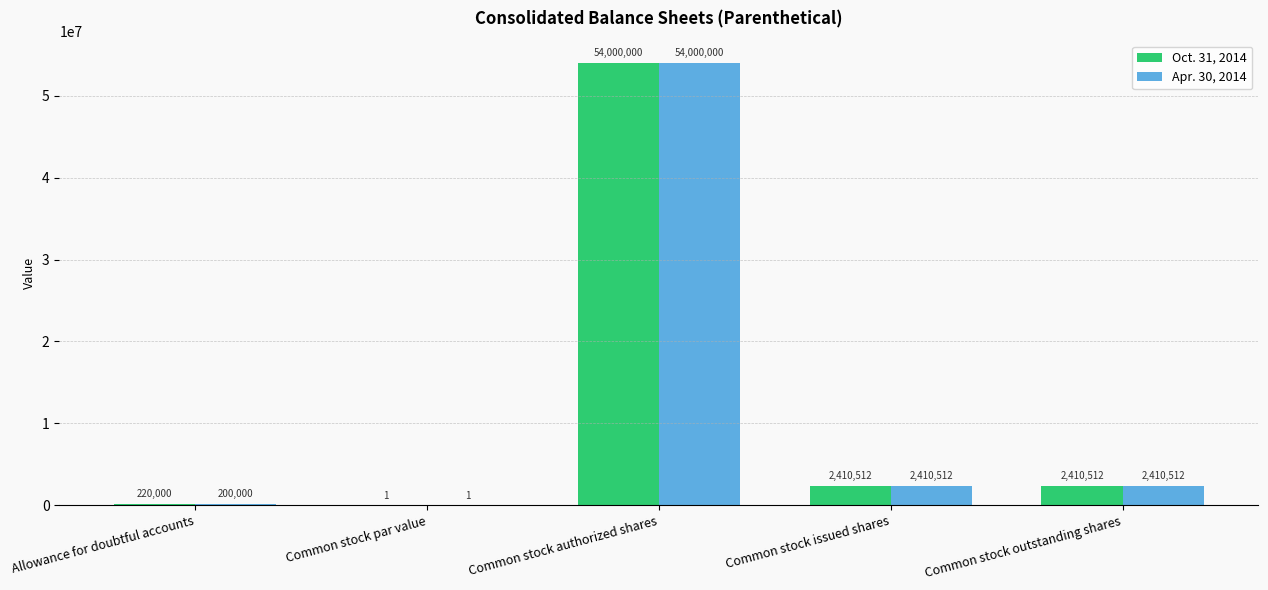

Read the Oct. 31, 2014 value at Common stock outstanding shares, to the nearest 100.

2410500